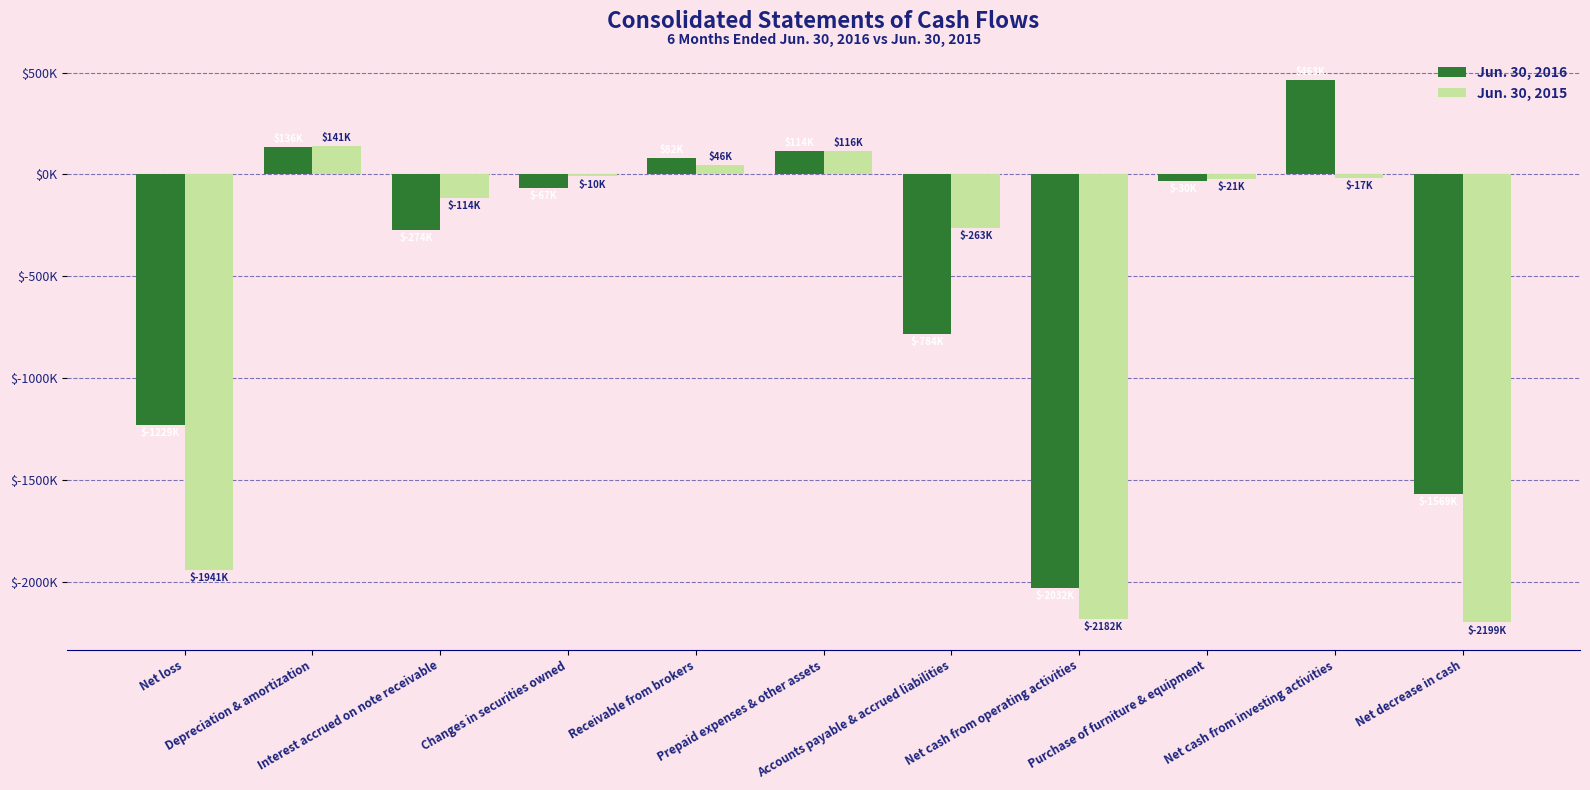

What are all the series names shown in the legend?

Jun. 30, 2016, Jun. 30, 2015